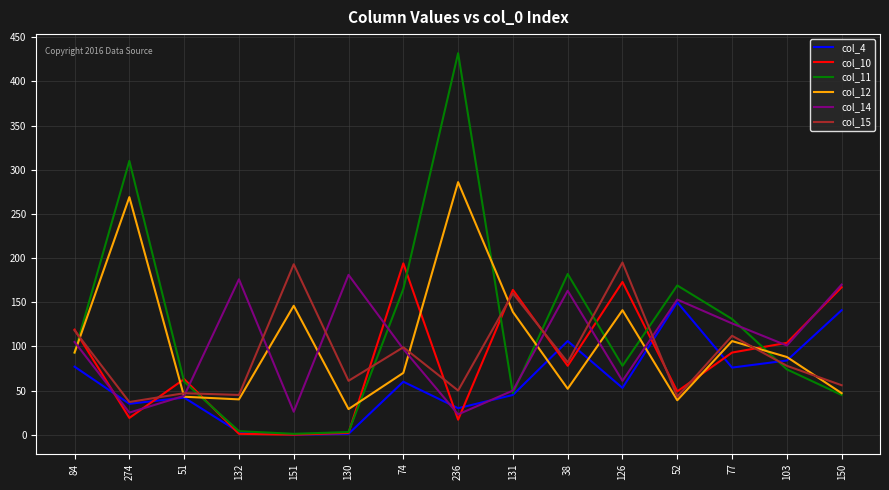

Which series ends up on top after the final intersection of col_15 and col_12?

col_15